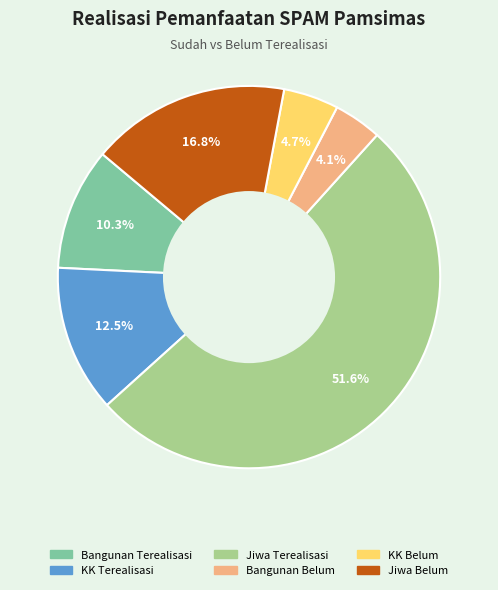

Count the number of slices in the pie.

6